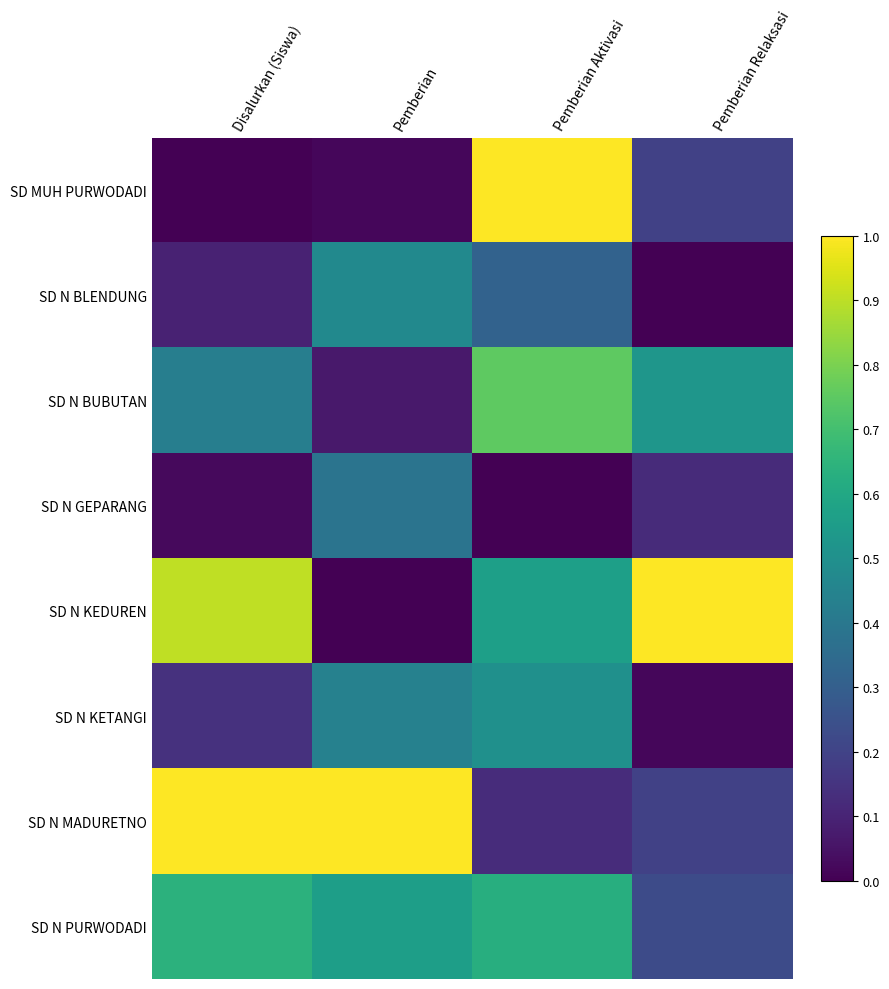

At how many categories does at least one series exceed 0?

4